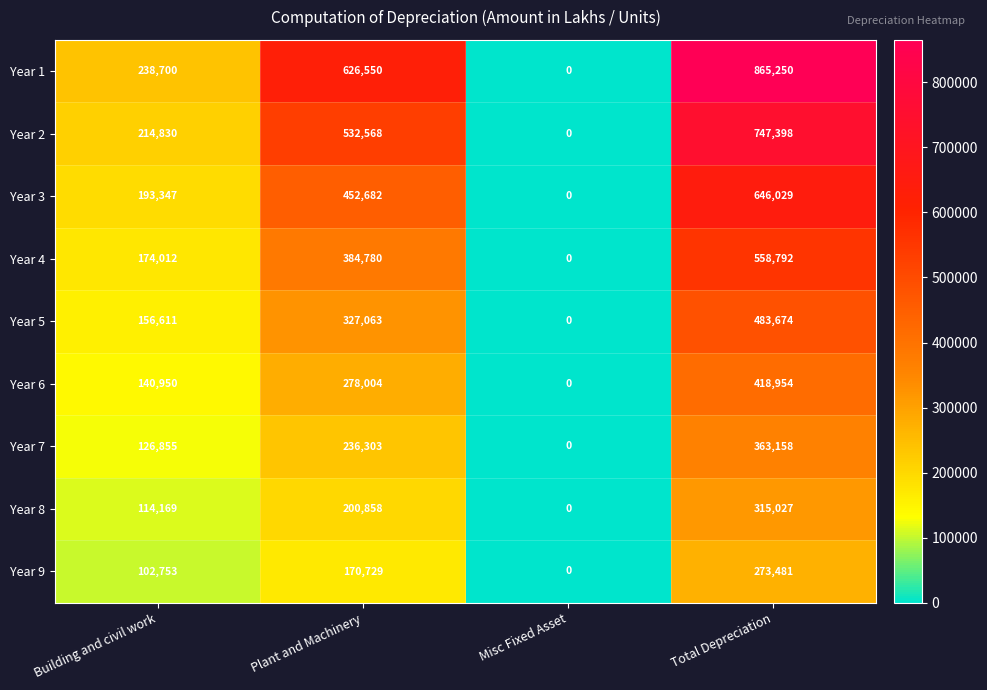

At Plant and Machinery, list the series in order from smallest to largest.

Year 9, Year 8, Year 7, Year 6, Year 5, Year 4, Year 3, Year 2, Year 1